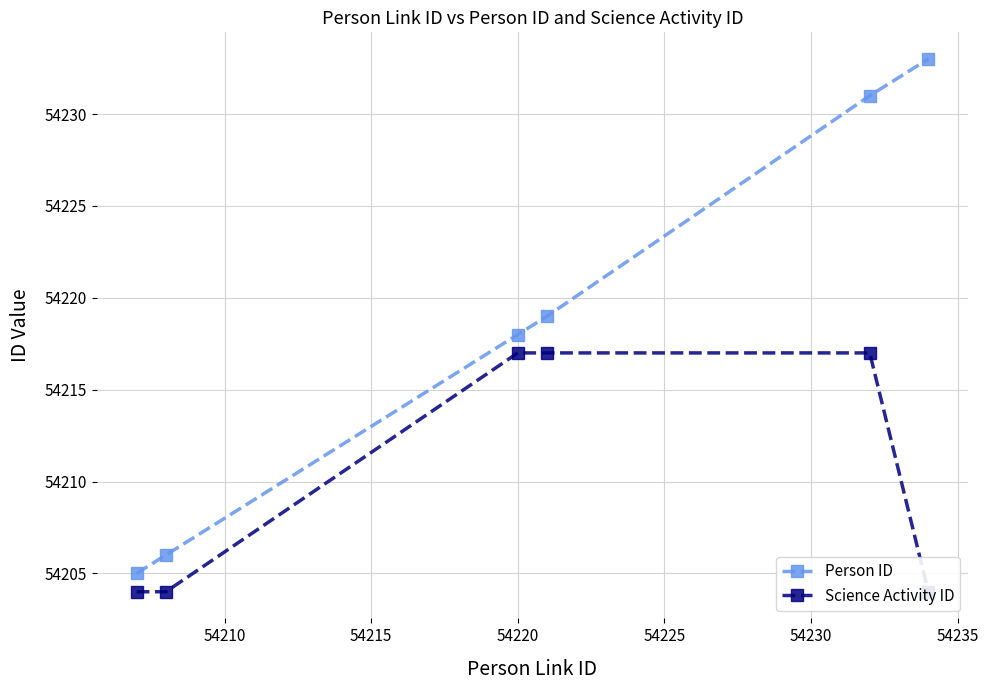

What is the lowest value of the Person ID series?

54205